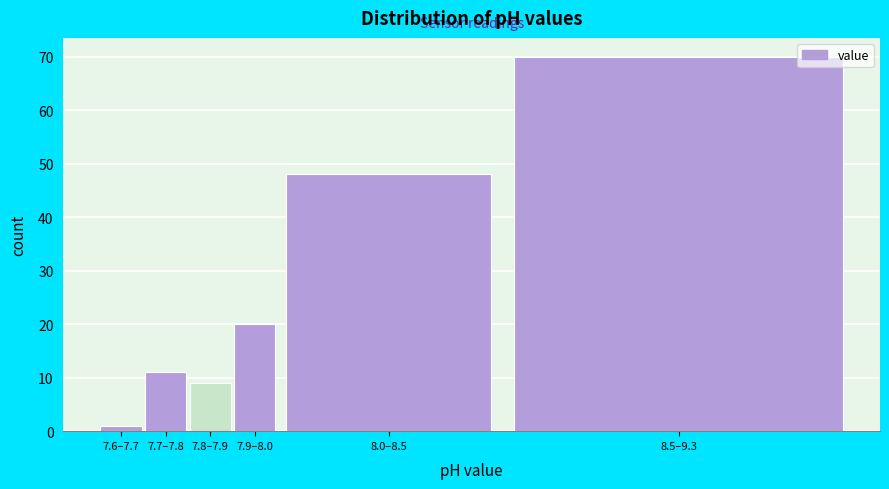

Reading left to right, what are all the values shown in this chart?

7.6–7.7=1	7.7–7.8=11	7.8–7.9=9	7.9–8.0=20	8.0–8.5=48	8.5–9.3=70